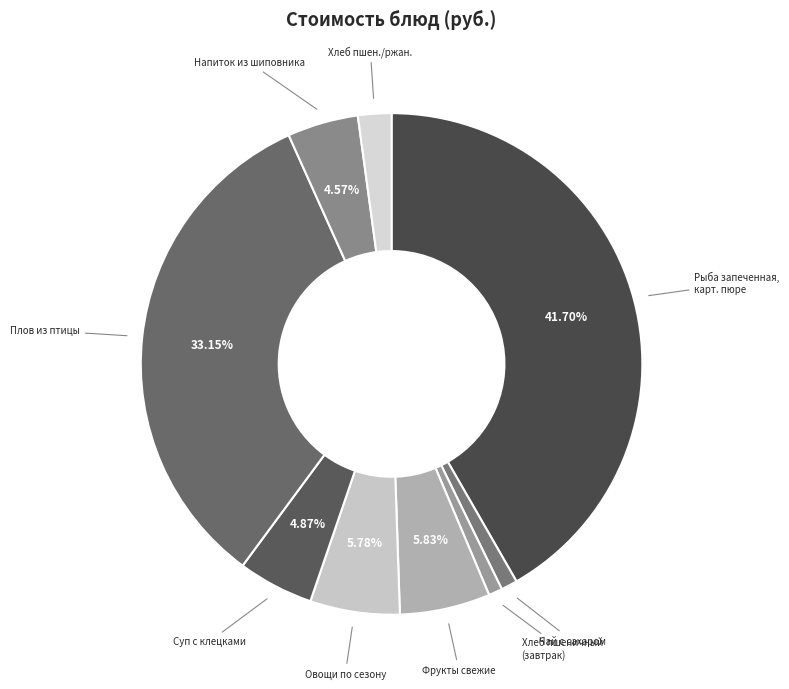

Rank the categories by value from highest to lowest.

Рыба запеченная, карт. пюре, Плов из птицы, Фрукты свежие, Овощи по сезону, Суп с клецками, Напиток из шиповника, Хлеб пшен./ржан., Чай с сахаром, Хлеб пшеничный (завтрак)